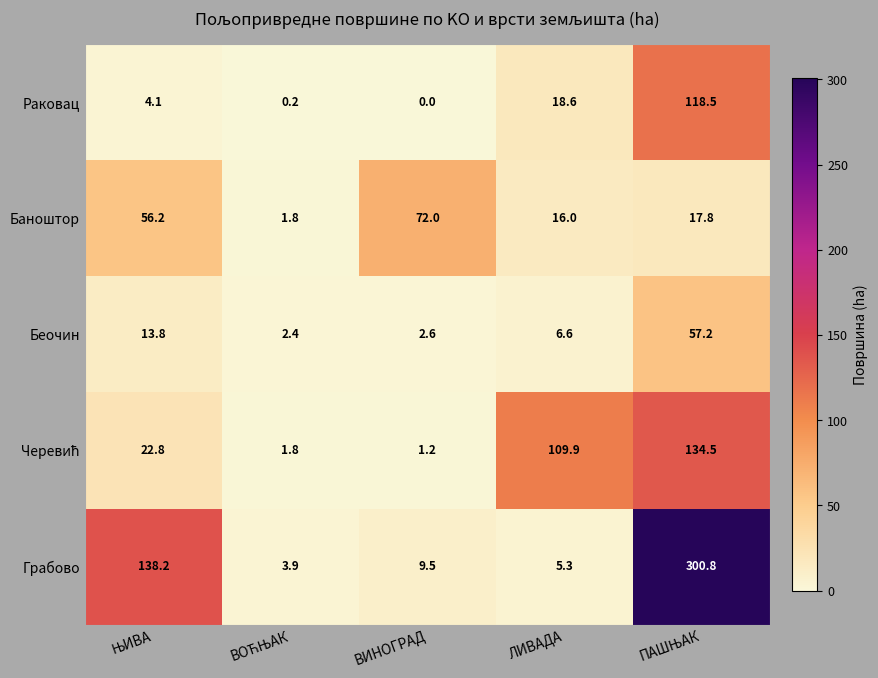

The value of Раковац at ЛИВАДА is 18.6. True or false?

True